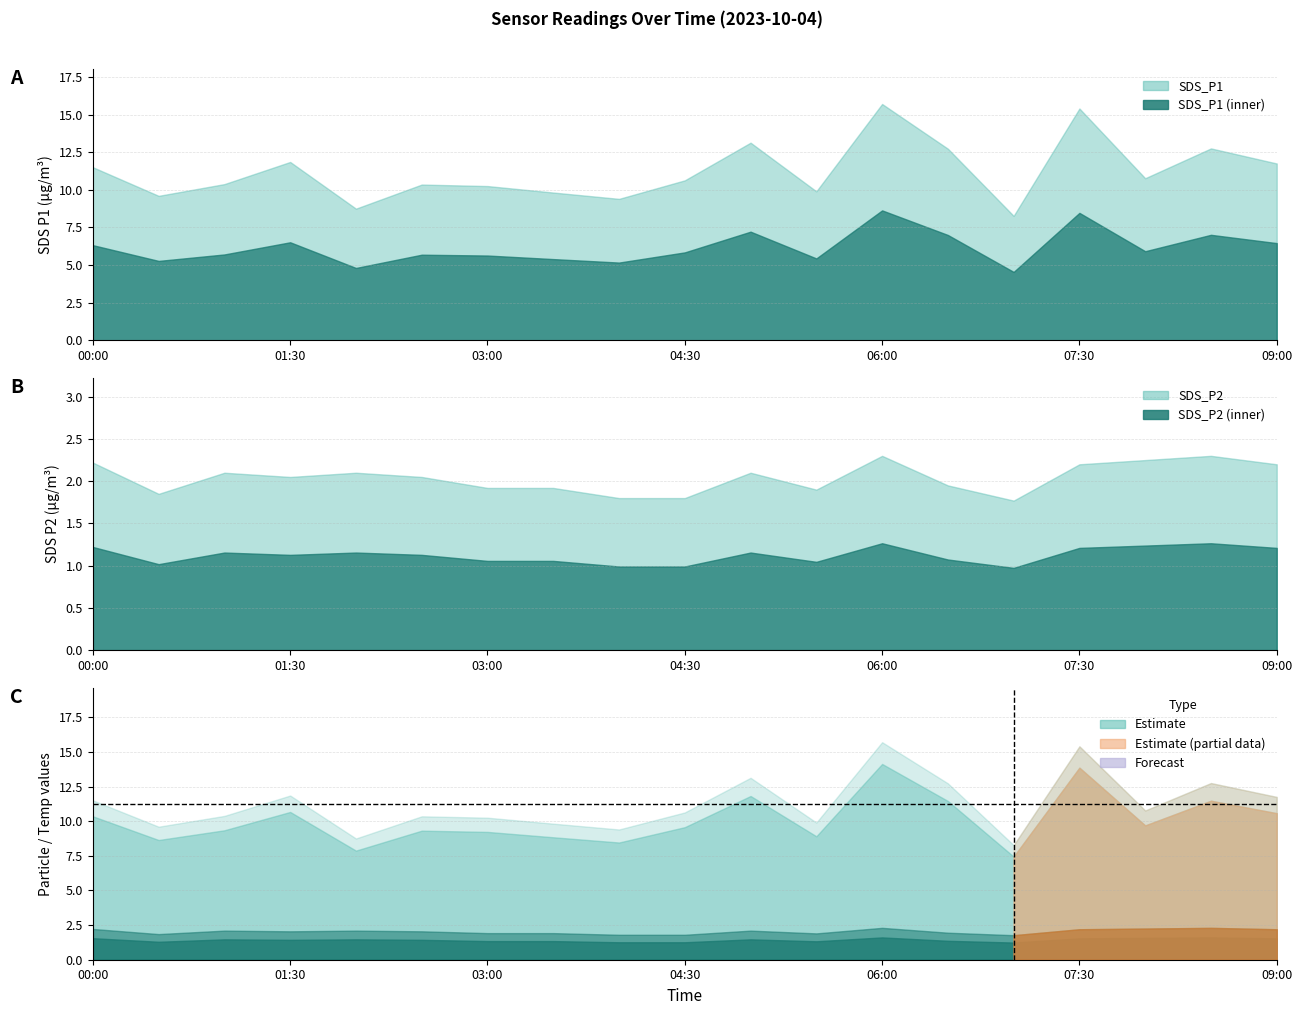

In SDS_P1, how many points are lower than both neighbors (excluding endpoints)?

6